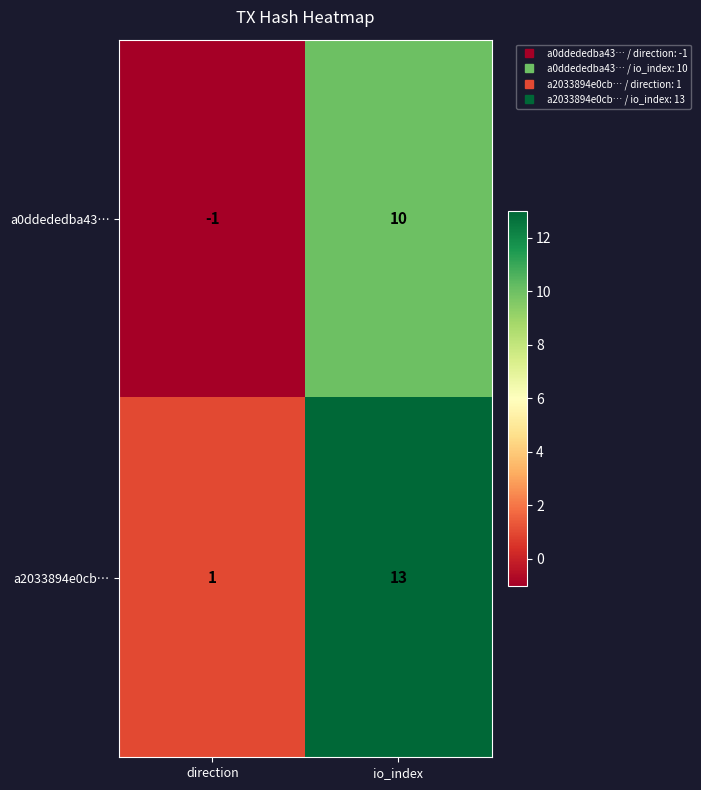

What is the sum of all a0ddededba43… values?

9